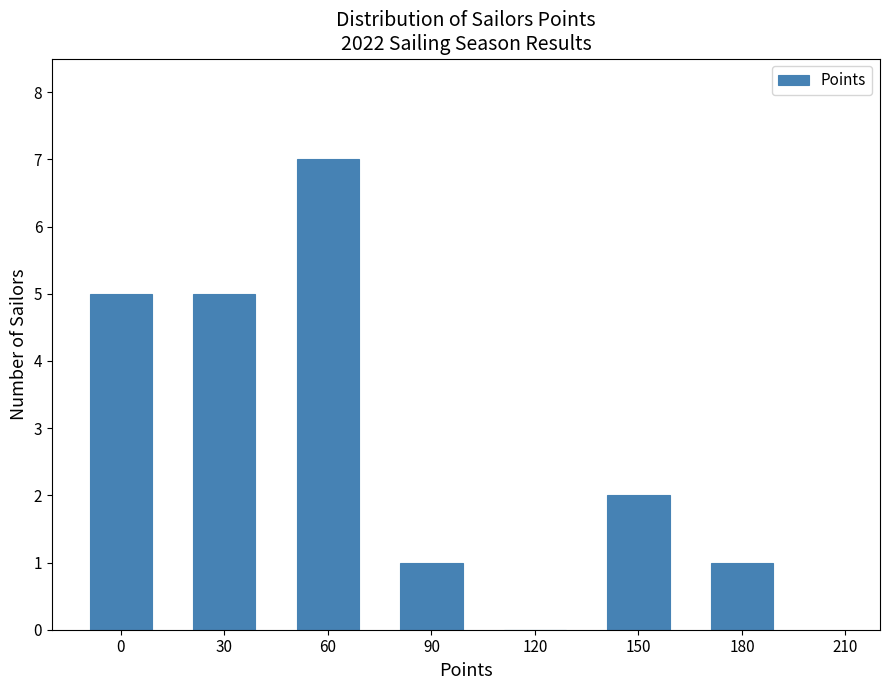

Reading right to left, extract all data points from this chart.

180=1	150=2	120=0	90=1	60=7	30=5	0=5